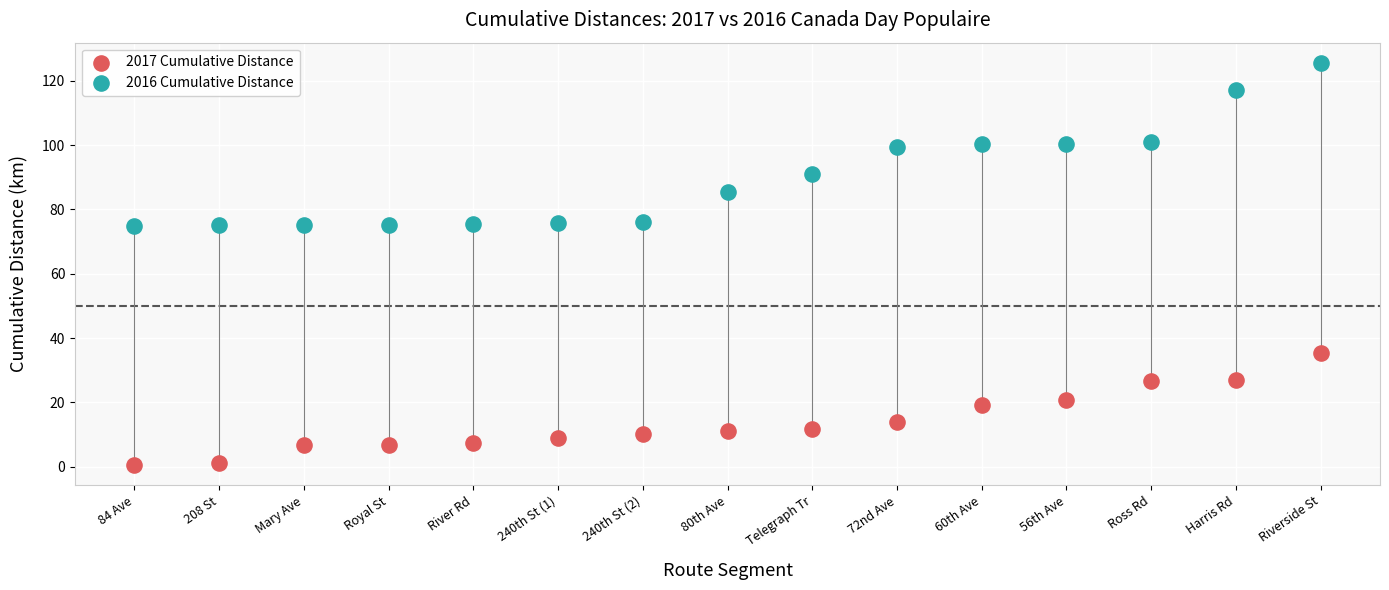

Which series contains the lowest Y value?

2017 Cumulative Distance